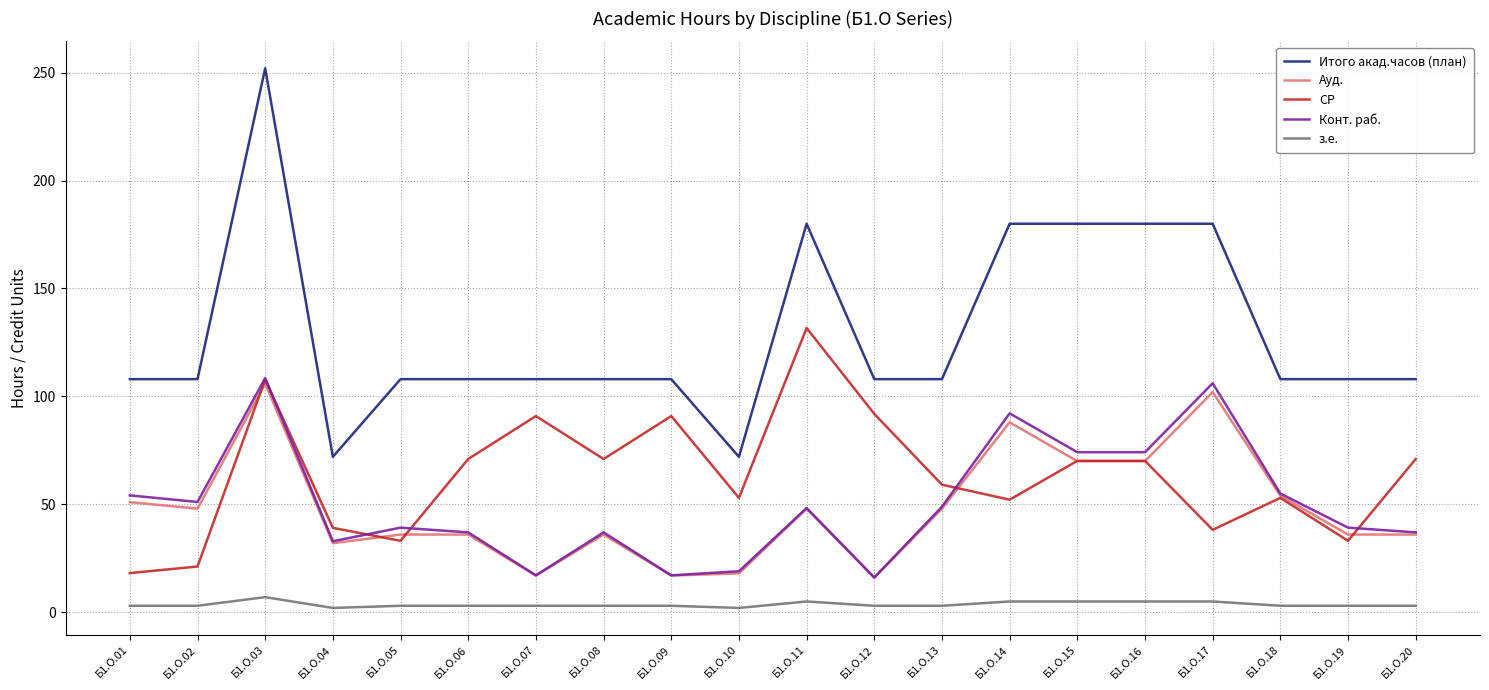

The value of Итого акад.часов (план) at Б1.О.07 is 108.0. True or false?

True